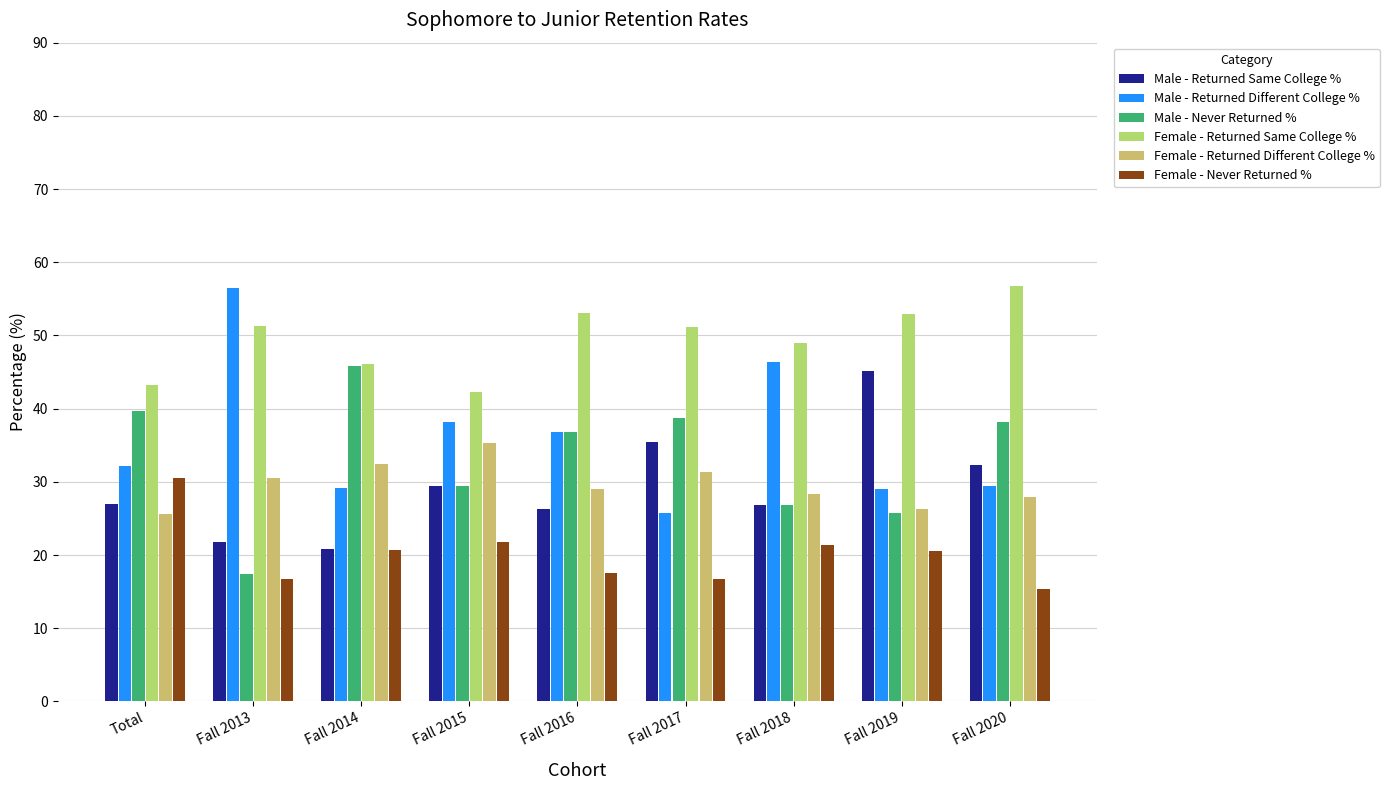

What is the spread (max minus min) of values at Fall 2016?

35.5